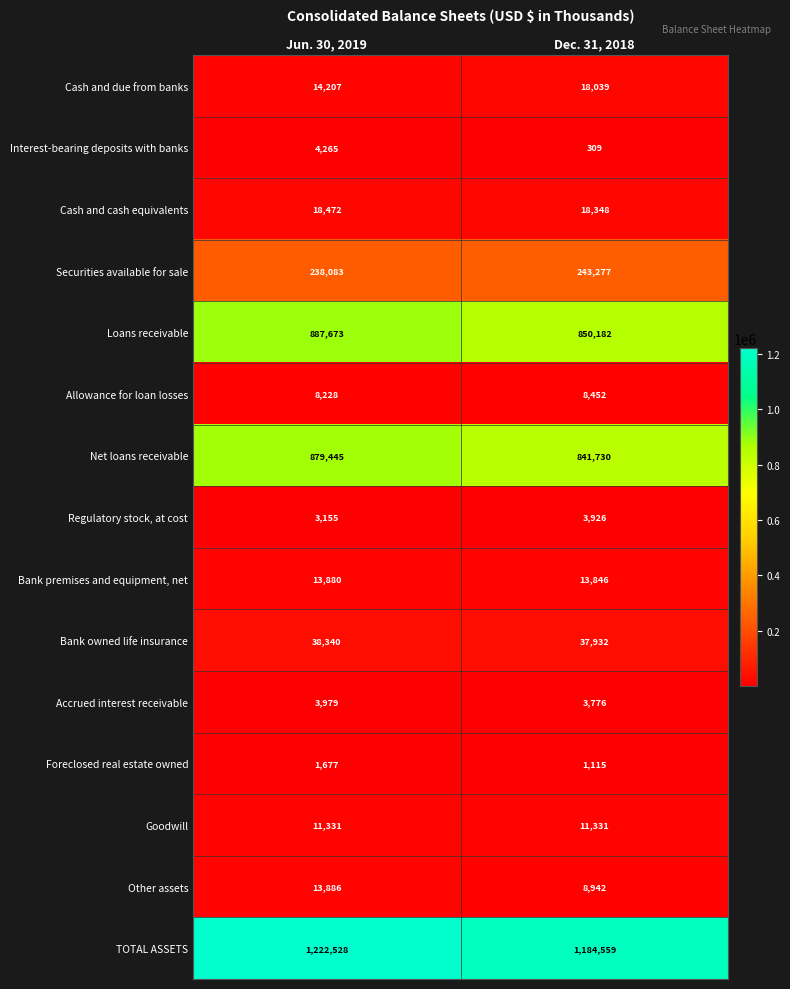

What is the sum of all Foreclosed real estate owned values?

2792